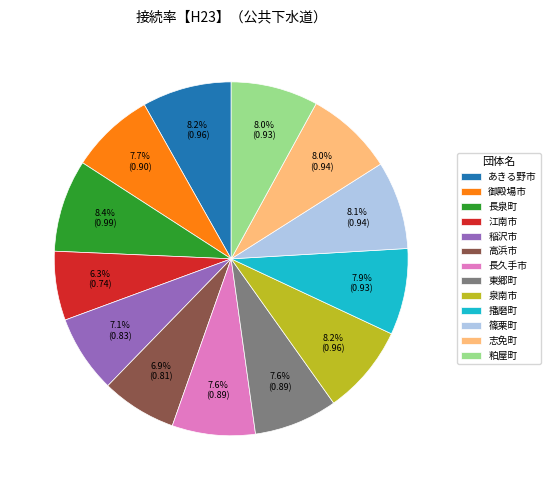

To the nearest percent, what portion does 稲沢市 represent?

7%